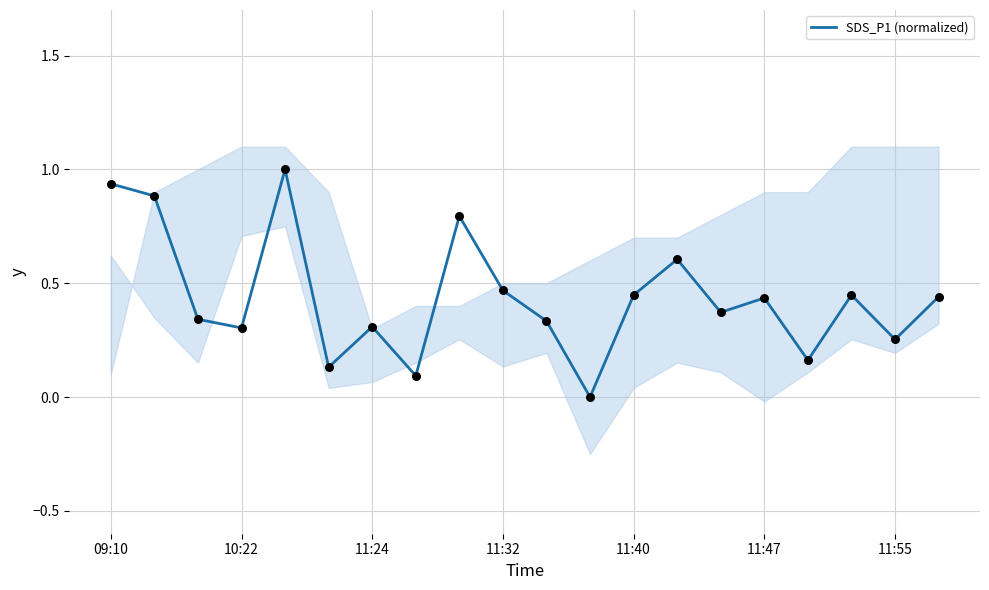

Which has a higher value, 18 or 10:22?

10:22